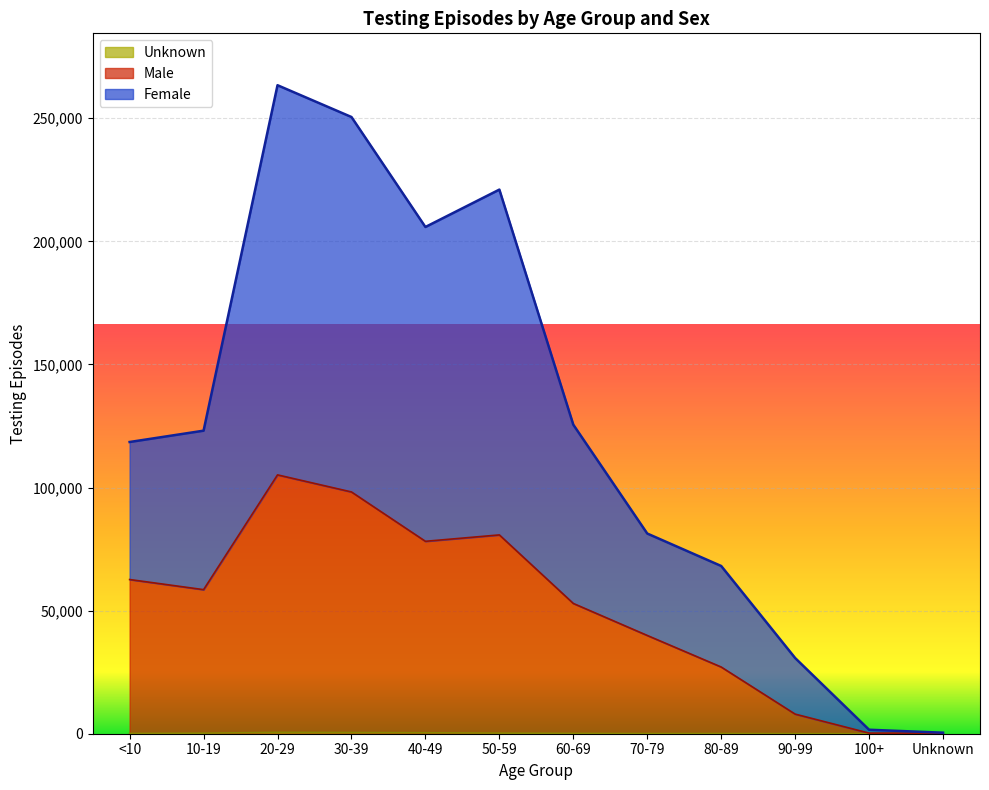

At how many categories does at least one series exceed 84463?

7